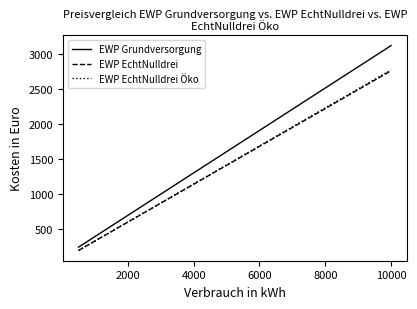

What is the smallest value displayed?

187.4